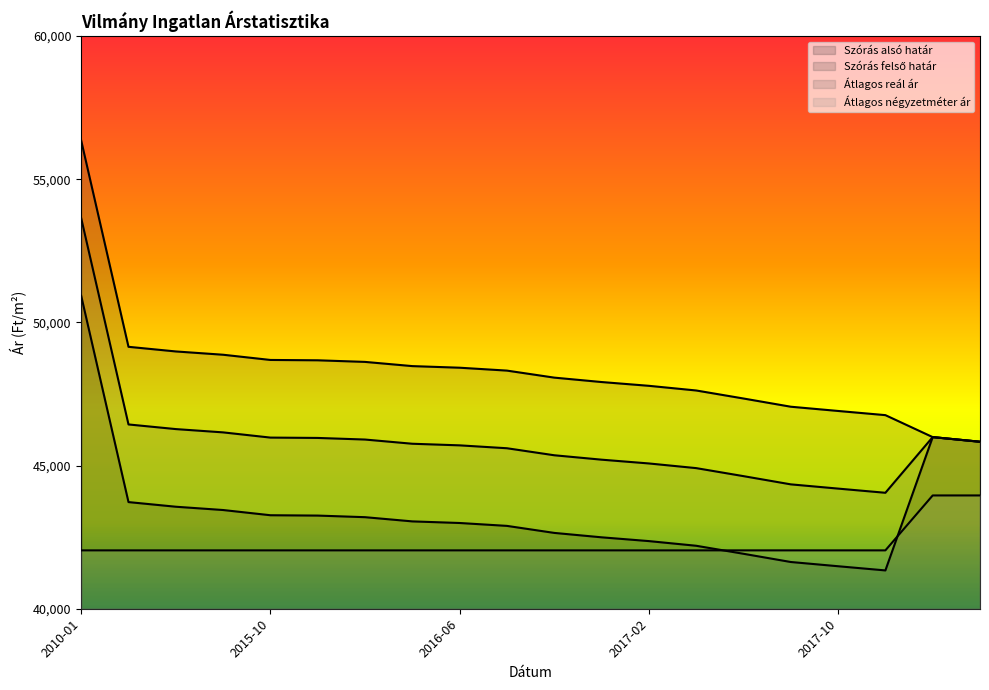

At which category is the sum across all series the highest?

2010-01